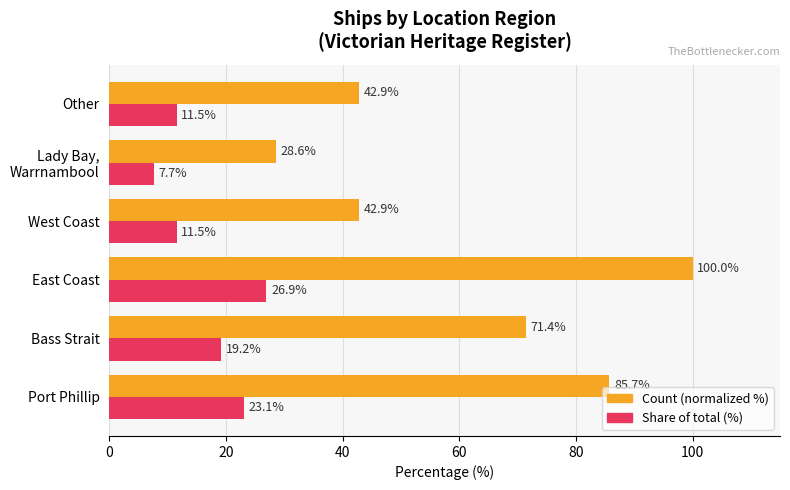

Which series has the largest total across all categories?

Count (normalized %)